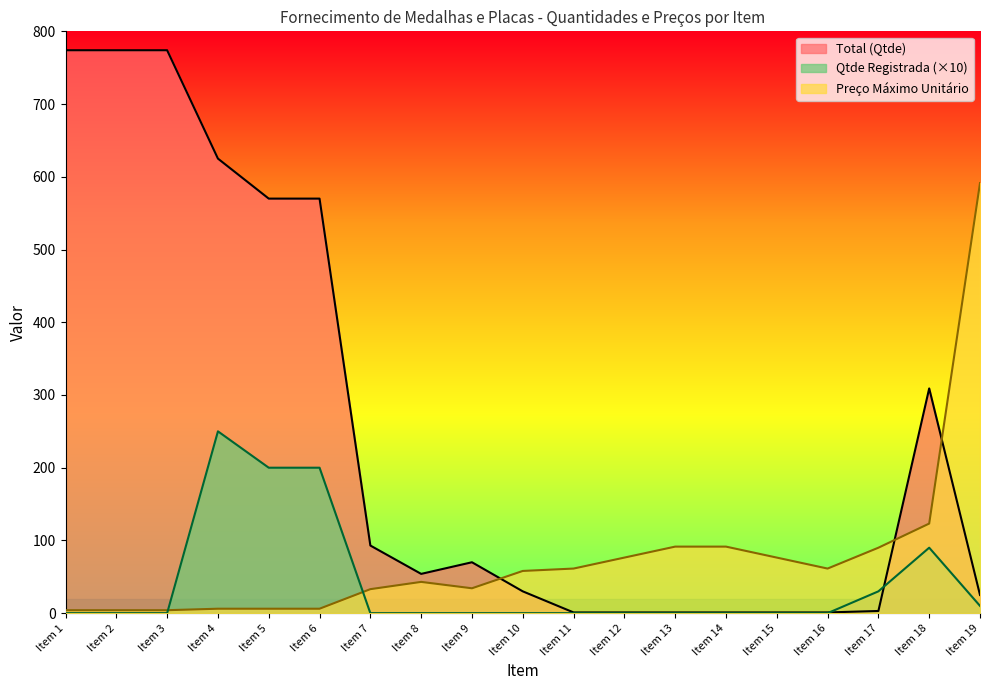

Rank the series at Item 11 from lowest to highest value.

Qtde Registrada, Total (Qtde), Preço Máximo Unitário